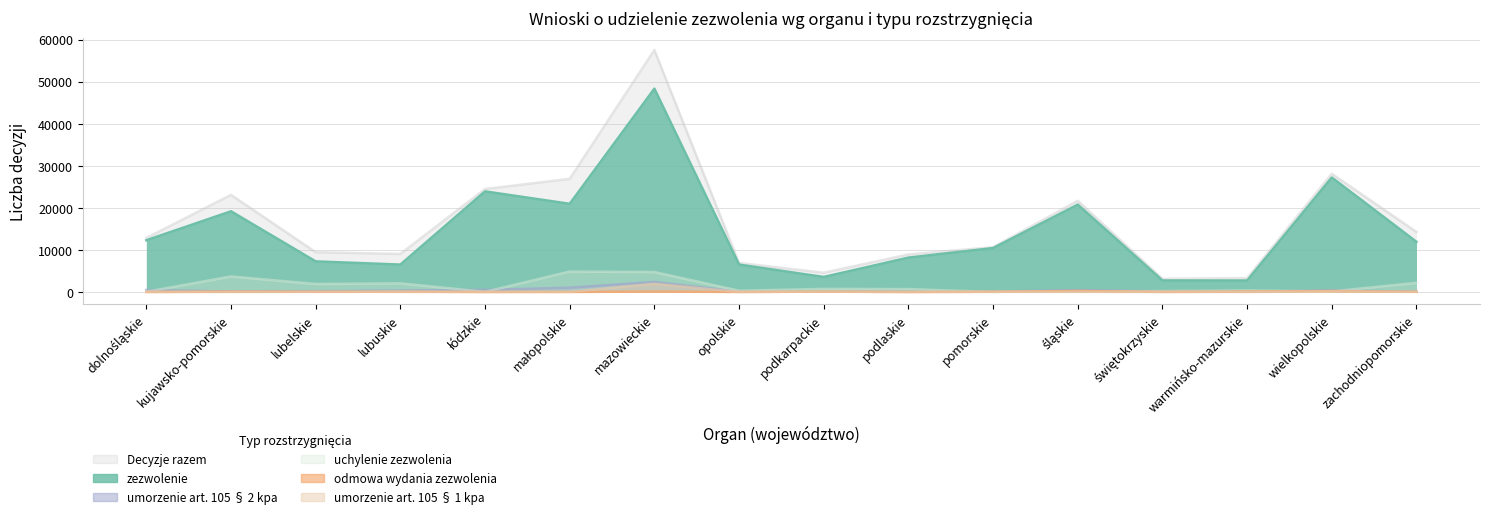

What is the difference between the second highest and minimum values in the umorzenie art. 105 § 1 kpa series?

135